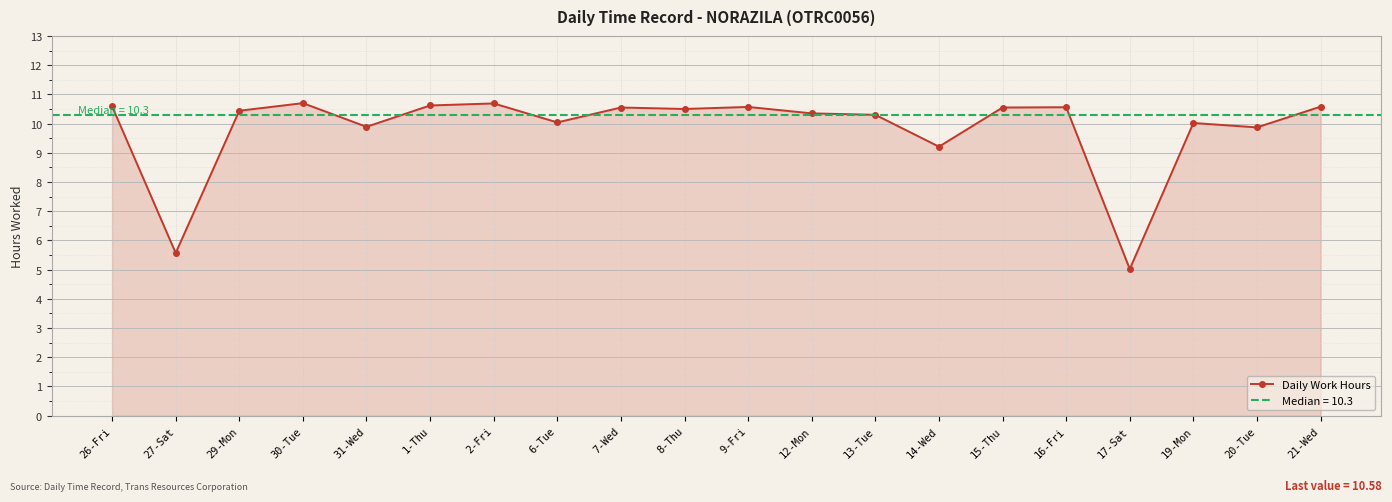

Approximately how many times larger is the value at 31-Wed compared to 21-Wed?

0.9